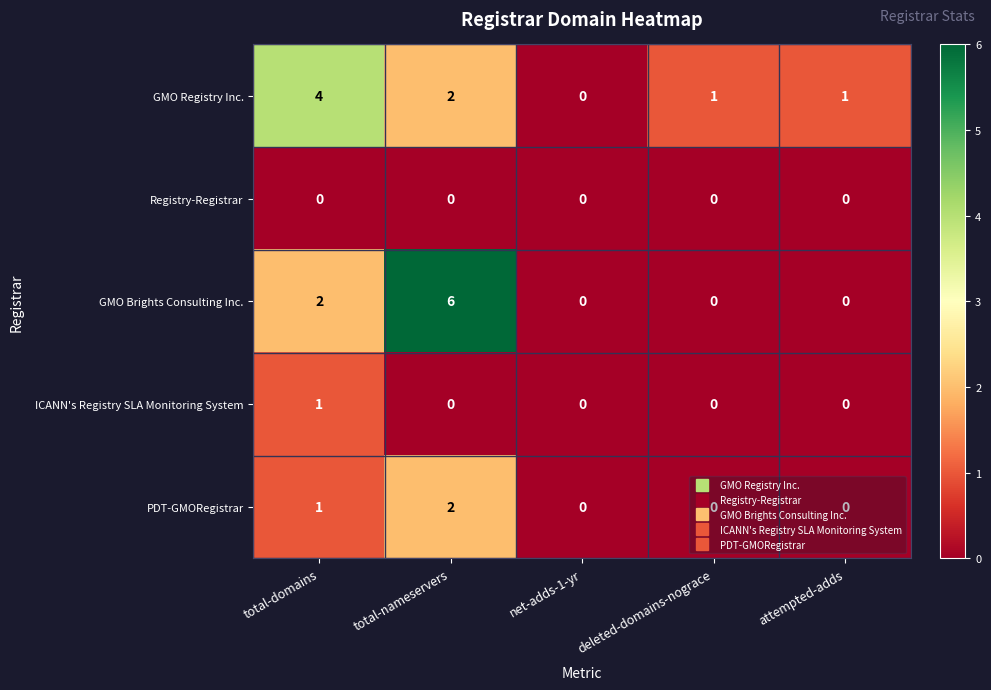

Is the value of Registry-Registrar at total-domains greater than the value of ICANN's Registry SLA Monitoring System at total-domains?

No